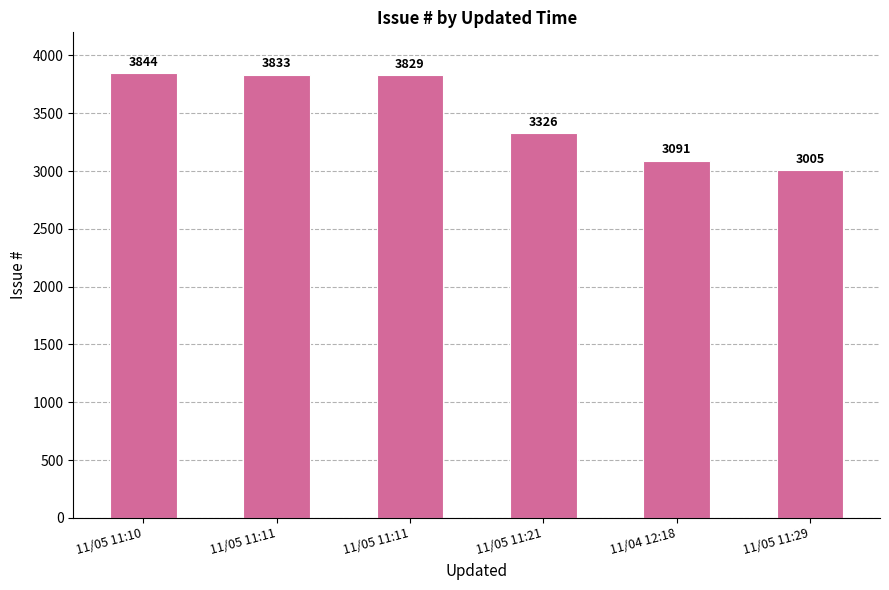

What is the greatest value displayed?

3844